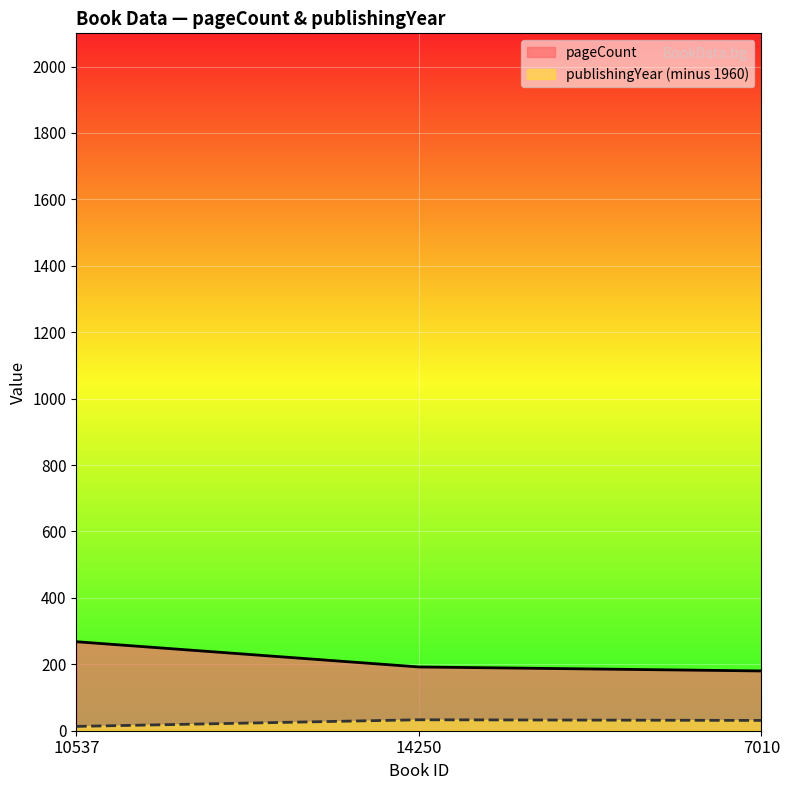

Which series has the largest total across all categories?

pageCount